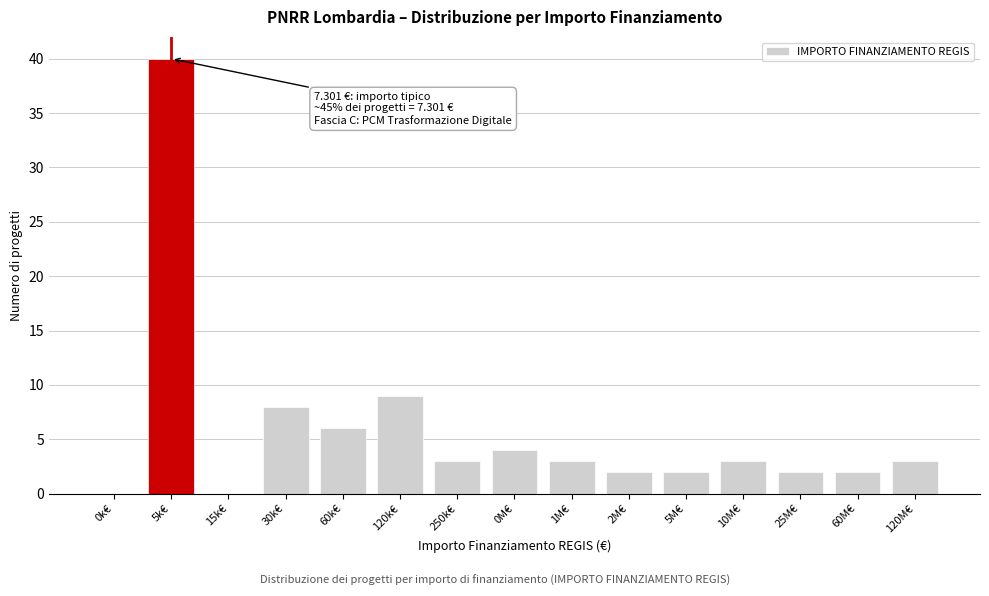

Approximately how many times larger is the value at 250k€ compared to 0M€?

0.8